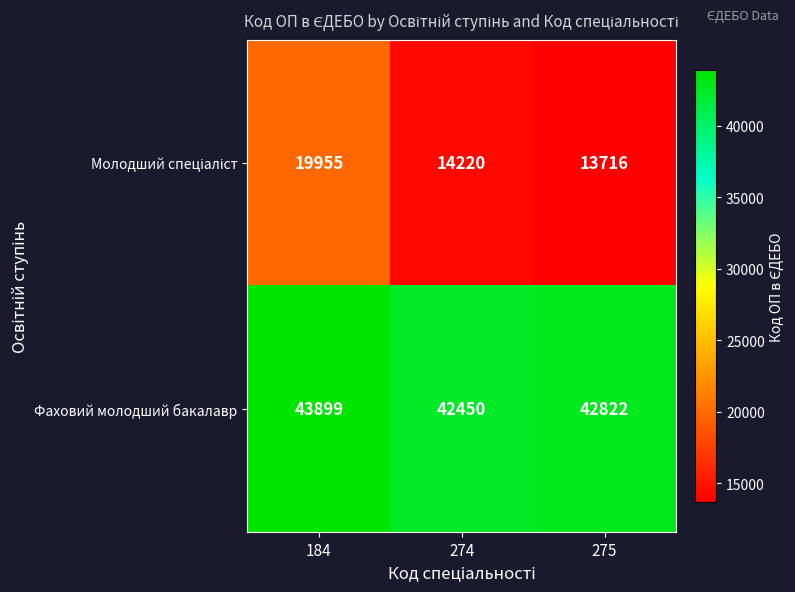

What is the difference between the highest and lowest values at 184?

23944